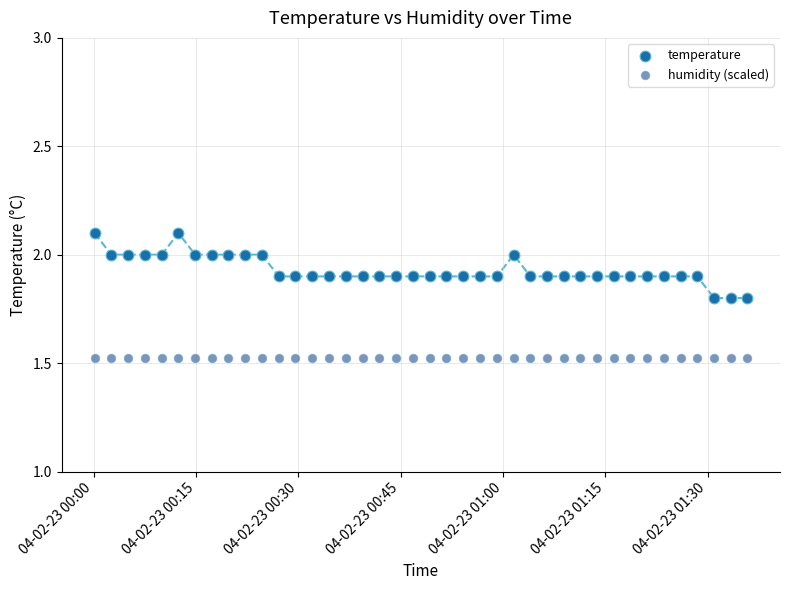

What are all the series names shown in the legend?

temperature, humidity (scaled)